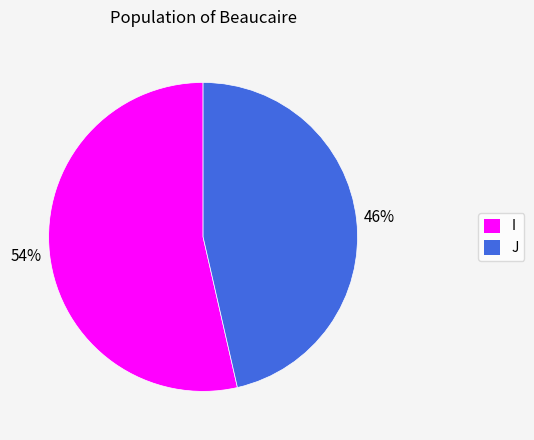

How many slices are in this pie chart?

2